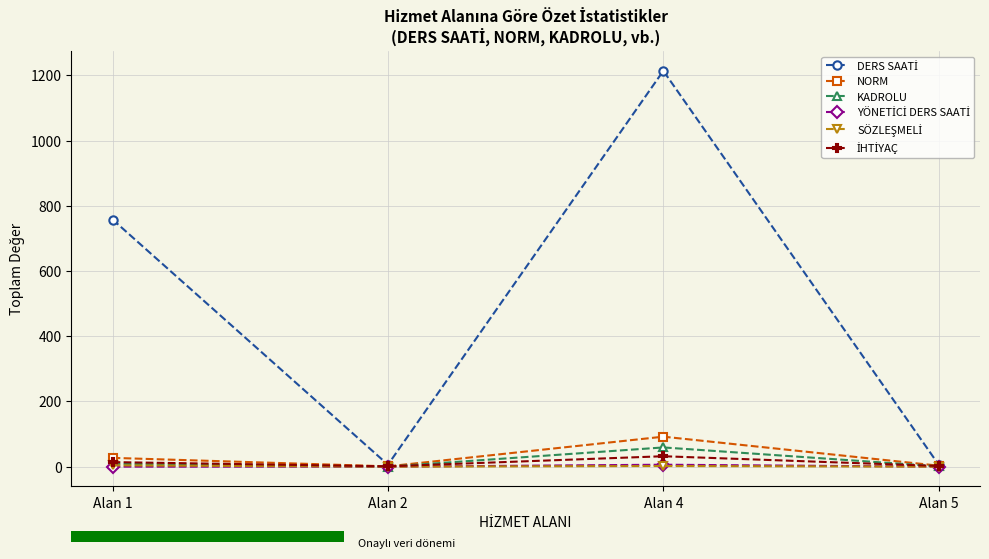

What is the average value of the NORM series?

31